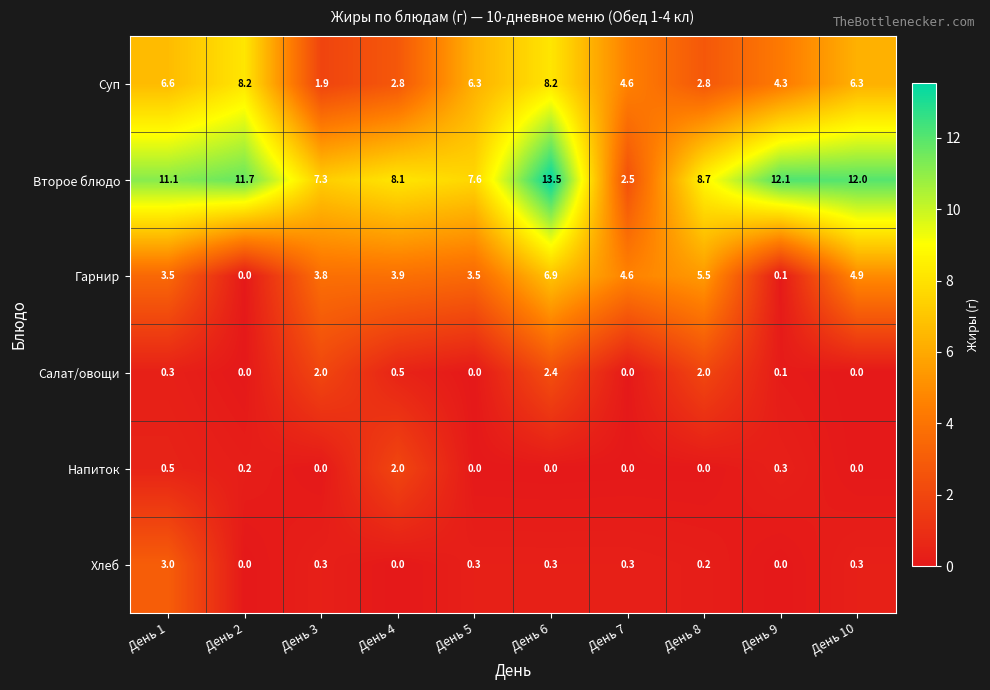

What is the sum of all Второе блюдо values?

94.6